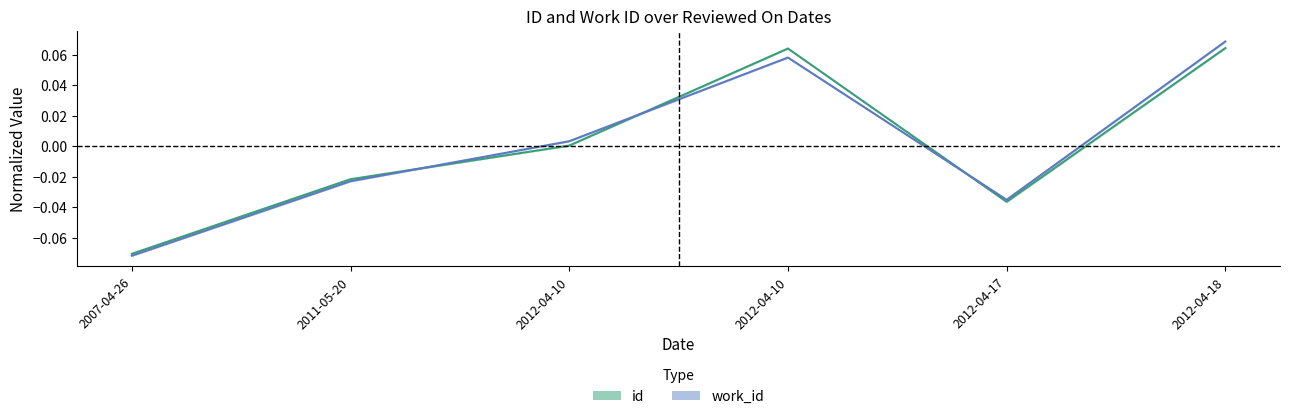

Where do id and work_id first cross each other?

2011-05-20 and 2012-04-10